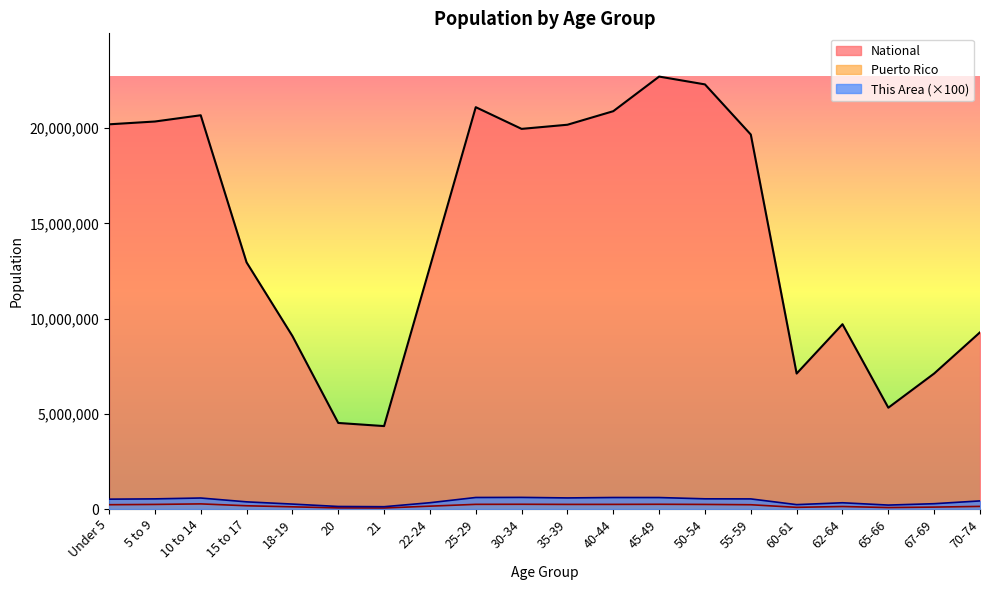

What is the value of the This Area point at the 11th from the left?

581800